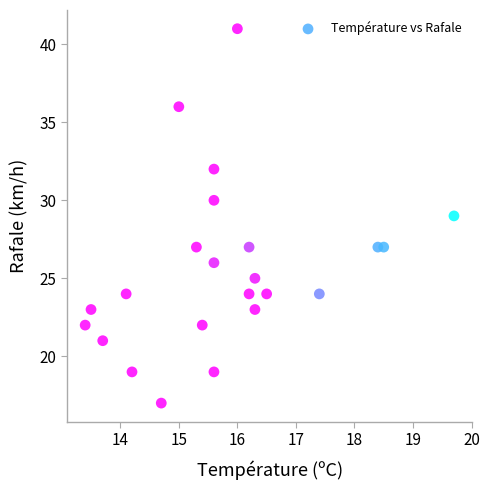

What is the range of Y values (max minus min)?

24